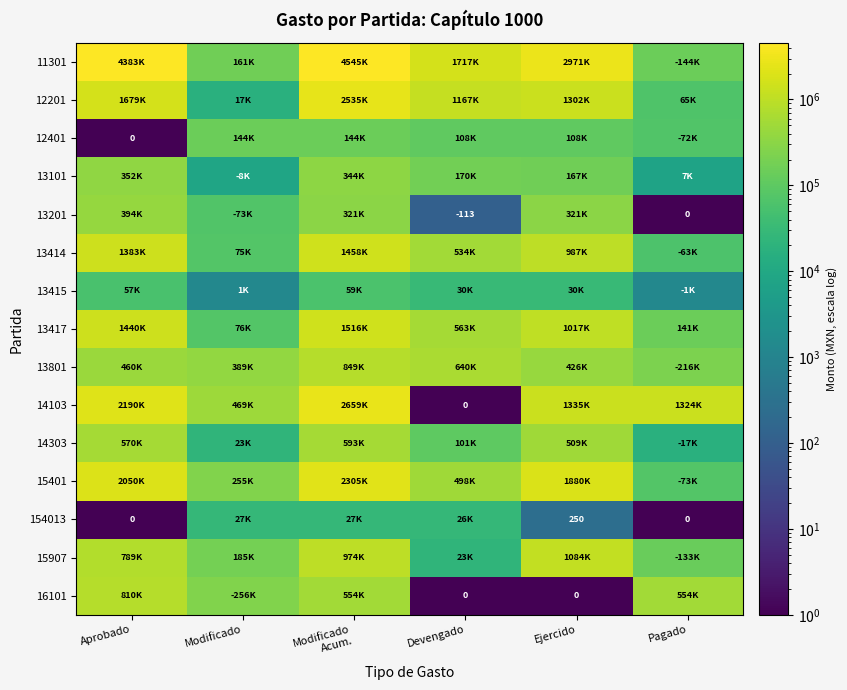

At how many categories does at least one series exceed 3423880?

2